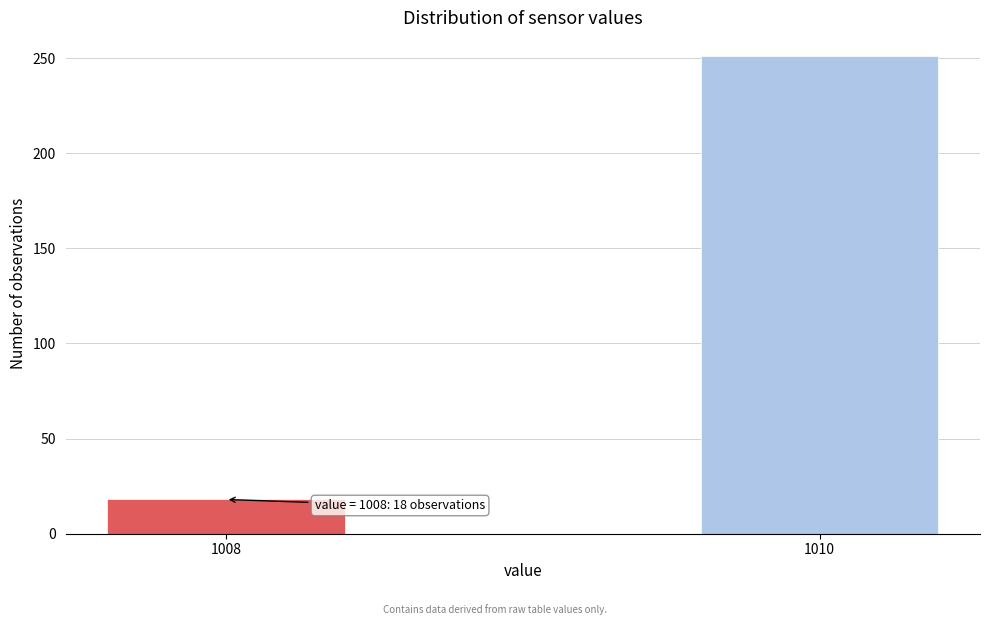

Reading left to right, transcribe all the data shown in this chart.

18	251